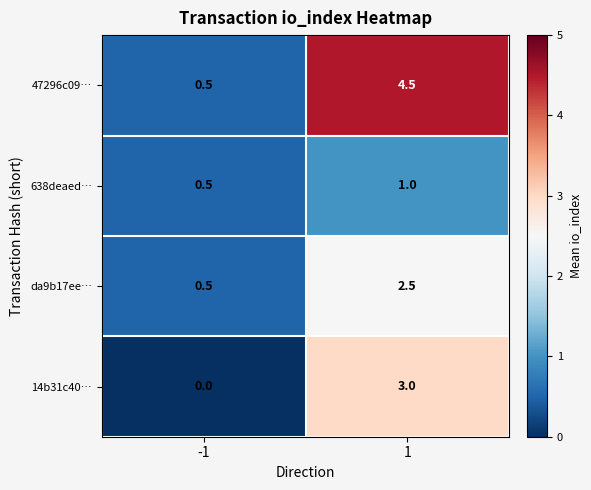

Which series has the largest range (max minus min)?

47296c09…